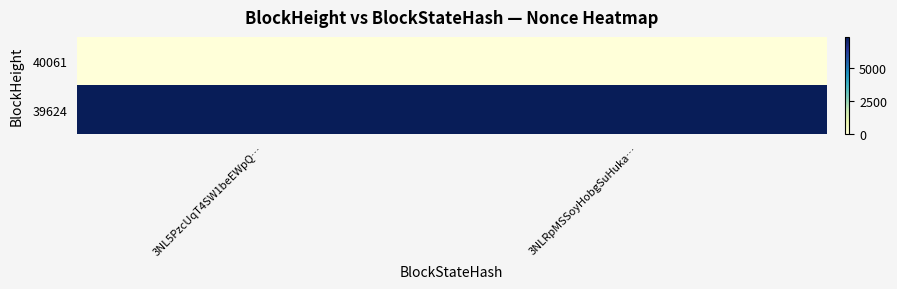

Reading left to right, list all the values displayed in this chart.

40061: 3NL5PzcUqT4SW1beEWpQ…=0	3NLRpMSSoyHobgSuHuka…=0
39624: 3NL5PzcUqT4SW1beEWpQ…=7377	3NLRpMSSoyHobgSuHuka…=7377